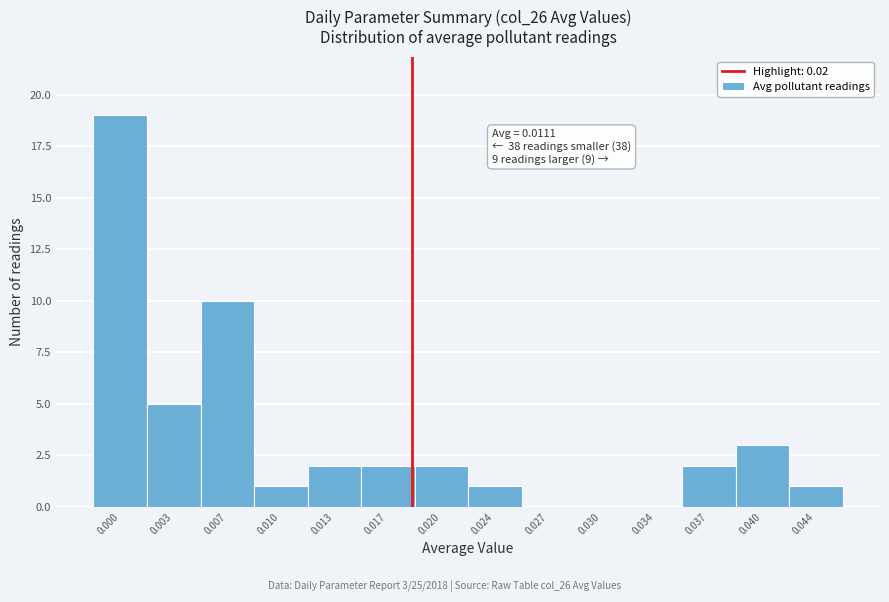

Reading left to right, list all the values displayed in this chart.

0.000=19	0.003=5	0.007=10	0.010=1	0.013=2	0.017=2	0.020=2	0.024=1	0.027=0	0.030=0	0.034=0	0.037=2	0.040=3	0.044=1